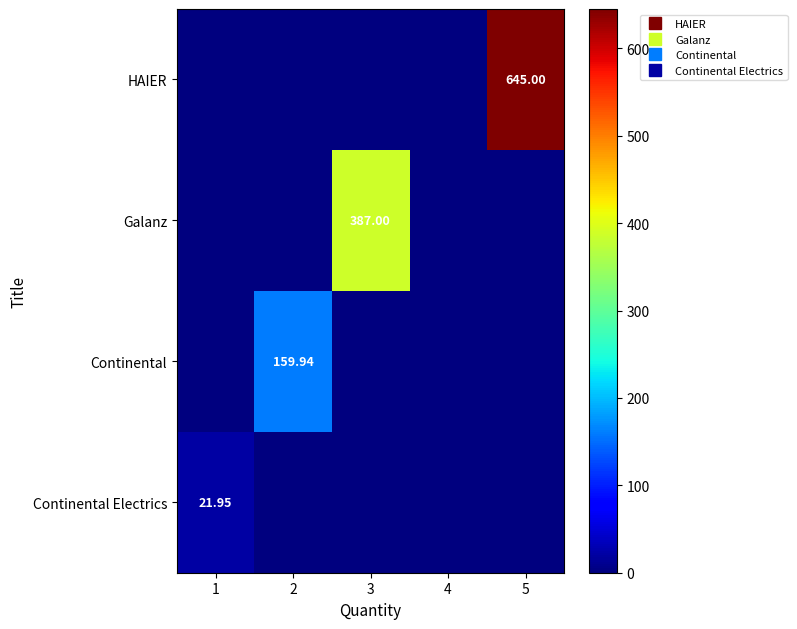

How many data points does each series have?

5